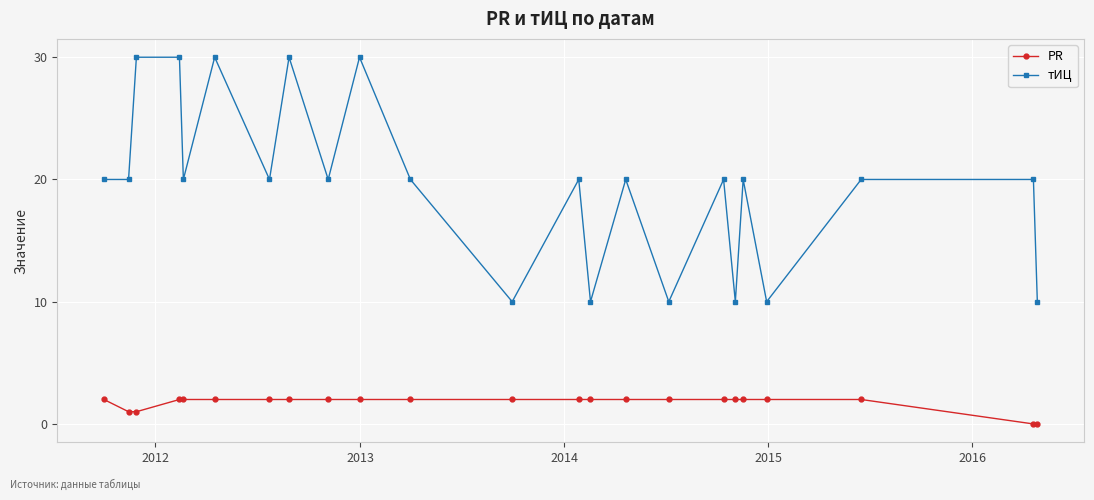

Which series has the largest range (max minus min)?

тИЦ